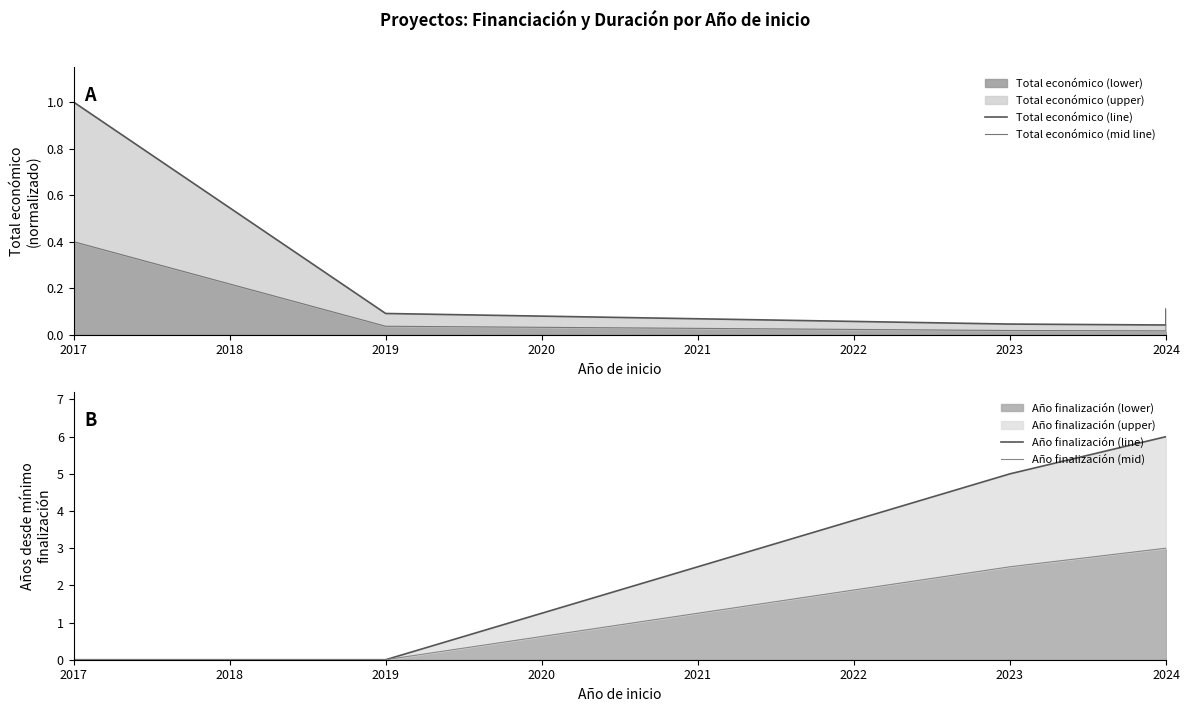

Which category has the highest value in the Total económico (mid line) series?

2017